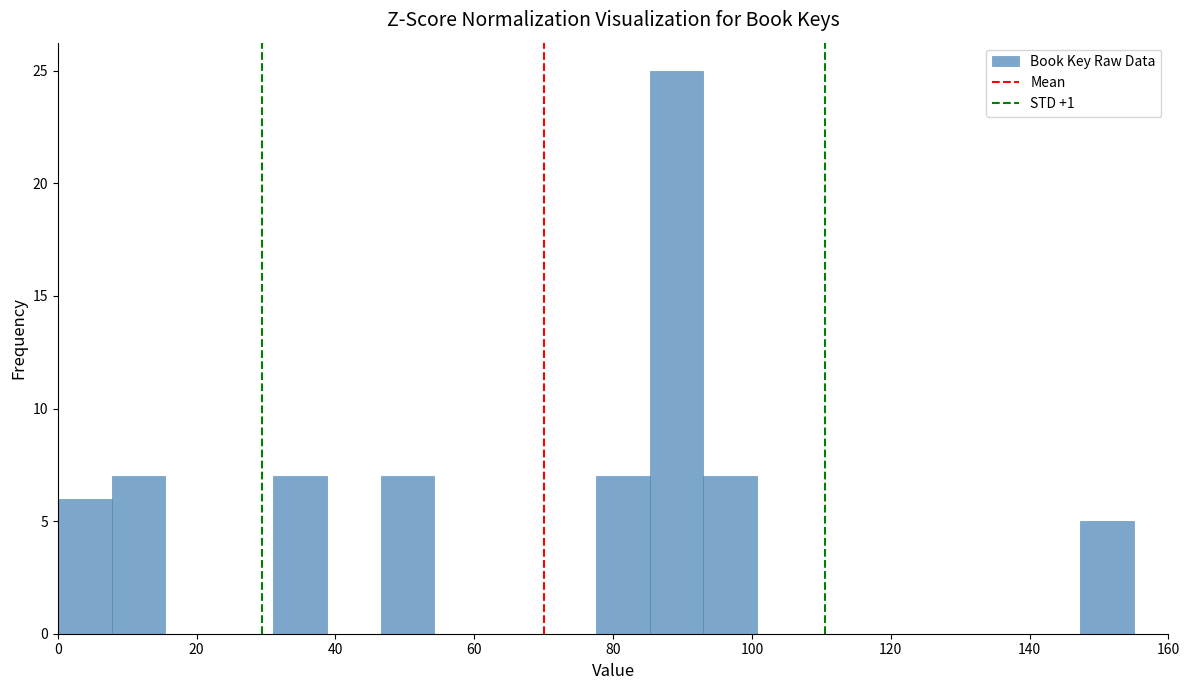

Read against the x-axis, roughly where is the centre of the tallest bar?

90